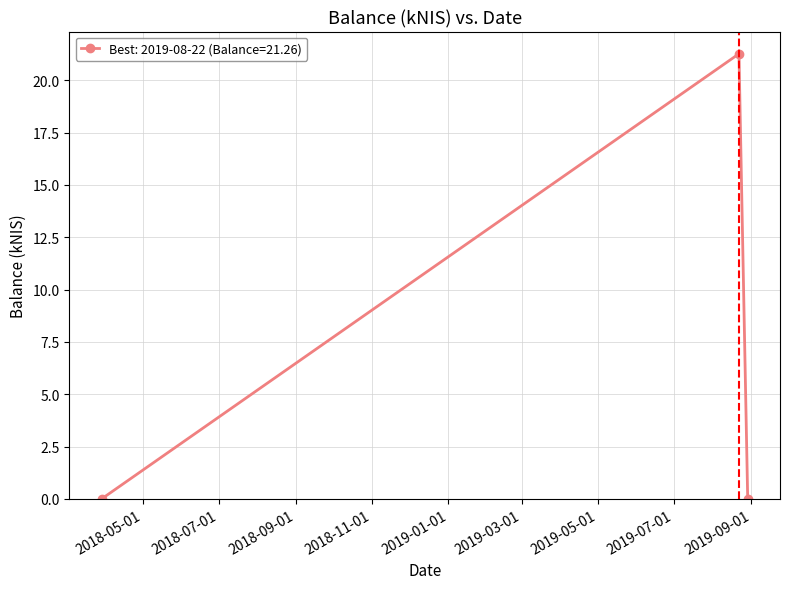

What is the sum of all values?

21.3